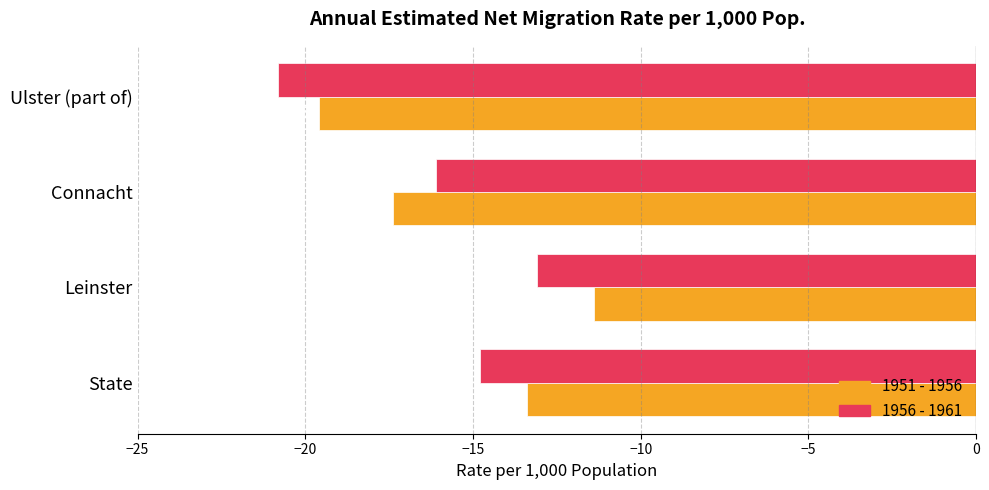

What are all the series names shown in the legend?

1951 - 1956, 1956 - 1961